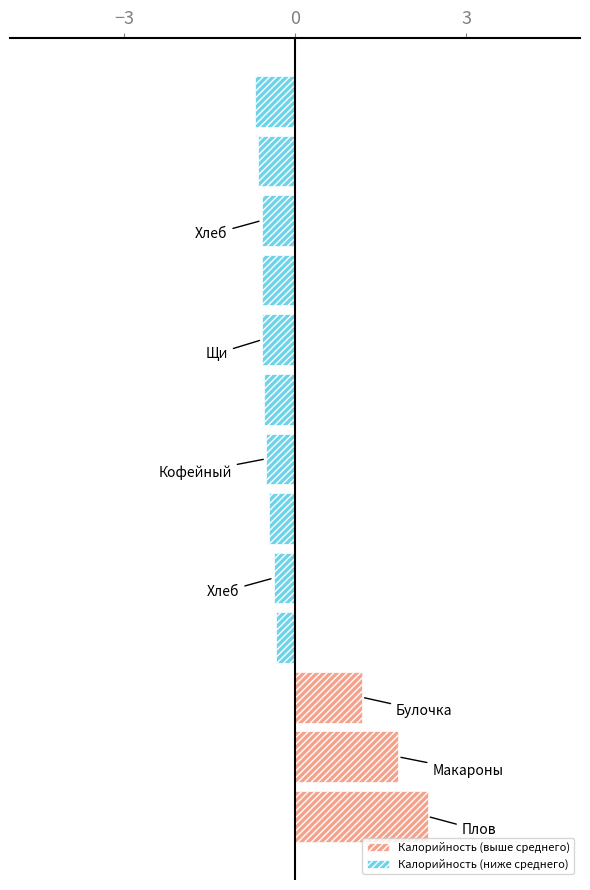

Reading right to left, list all the values displayed in this chart.

Калорийность (выше среднего): 0.0	0.0	0.0	0.0	0.0	0.0	0.0	0.0	0.0	0.0	1.2	1.8	2.3
Калорийность (ниже среднего): -0.7	-0.6	-0.6	-0.6	-0.6	-0.5	-0.5	-0.5	-0.4	-0.3	0.0	0.0	0.0